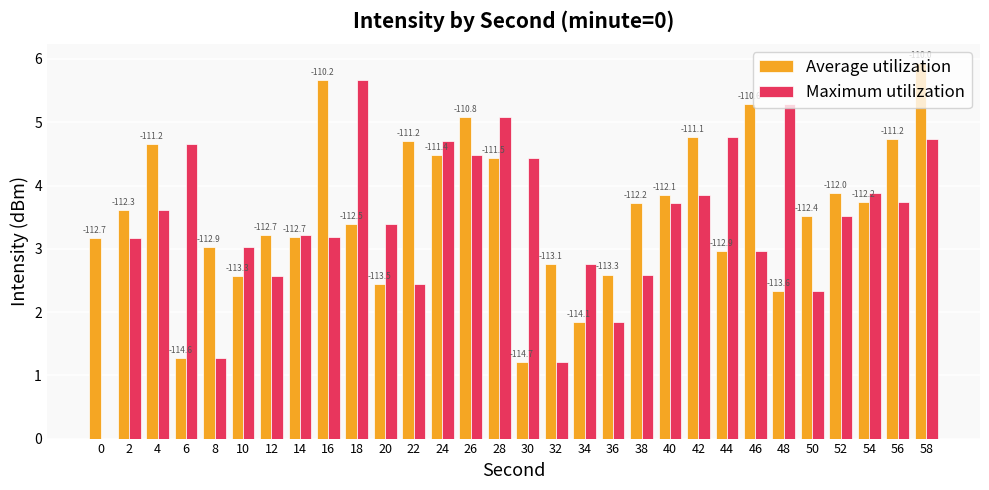

What is the spread (max minus min) of values at 24?

0.2